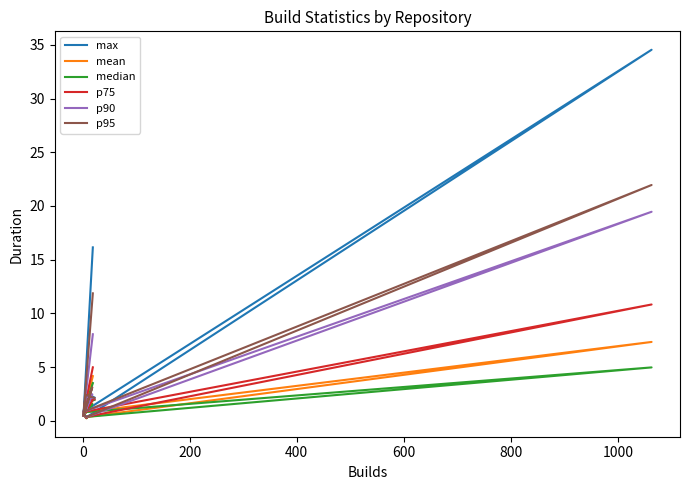

True or false: p90 and median intersect in this chart.

False